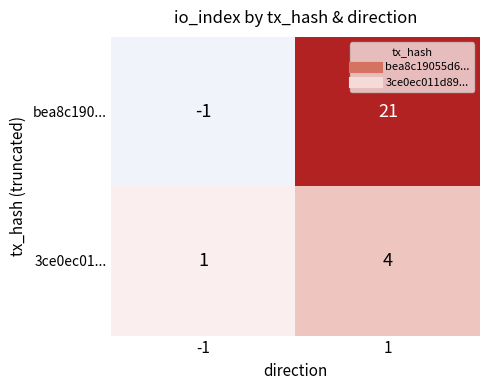

What is the total value across all series at 1?

25